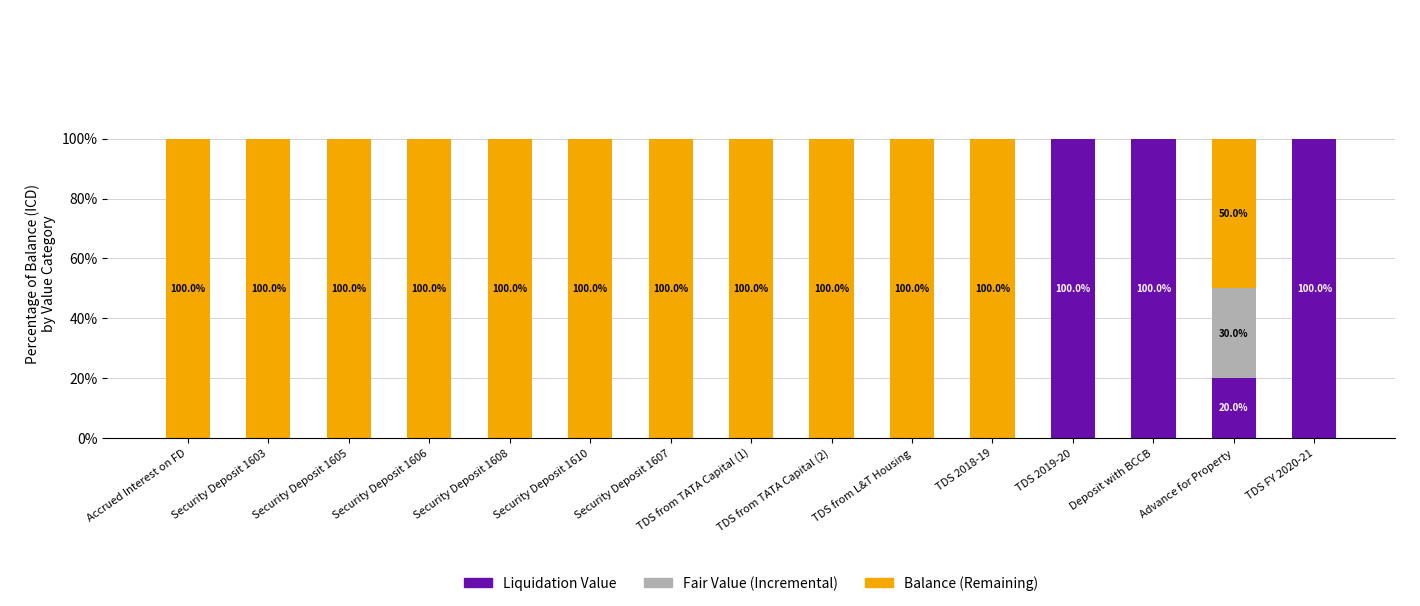

What is the total value across all series at Security Deposit 1607?

100